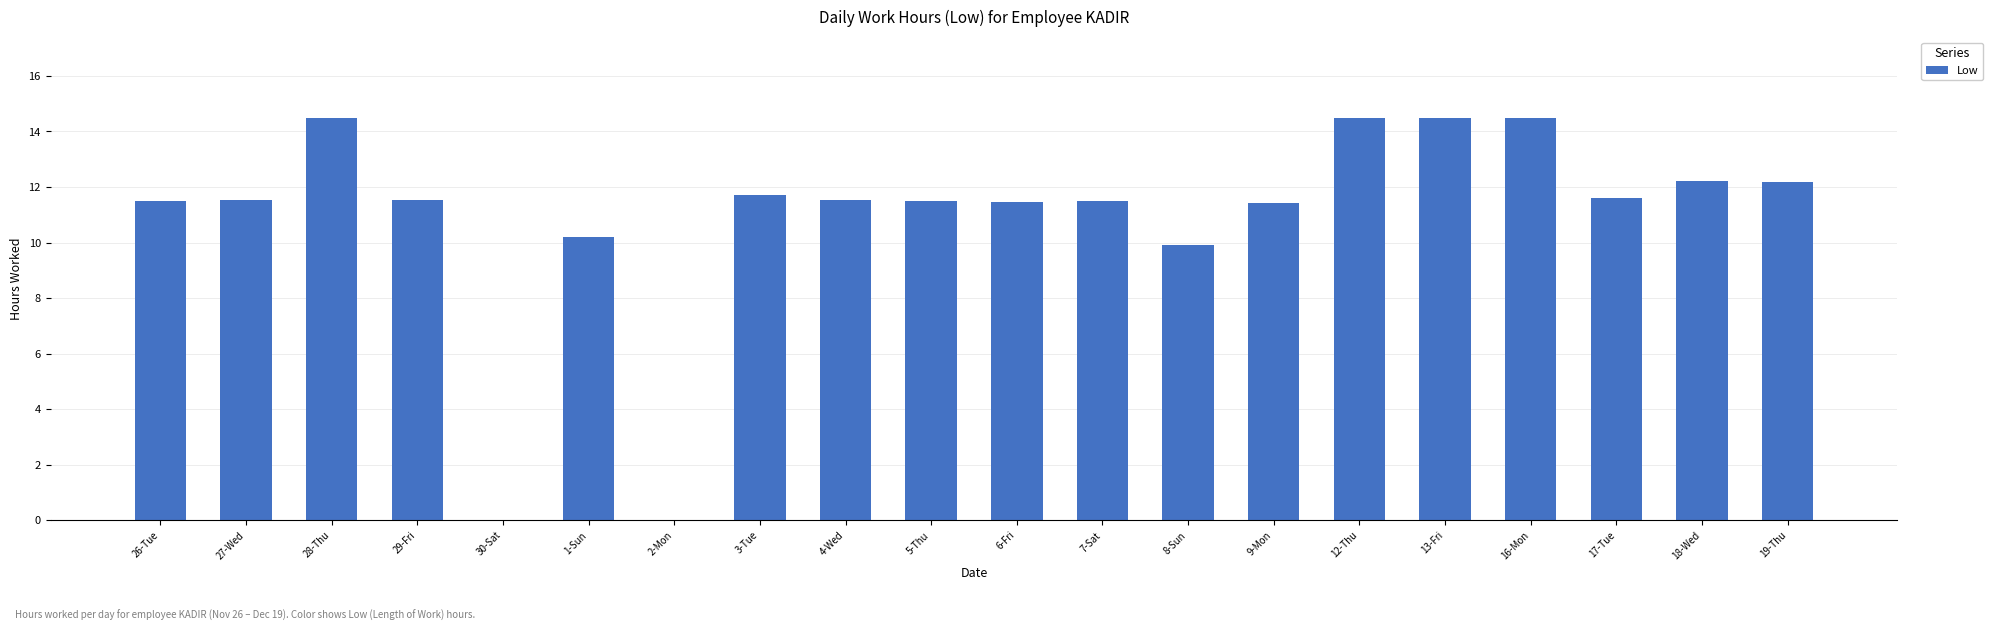

What value does the data have at 3-Tue?

11.7